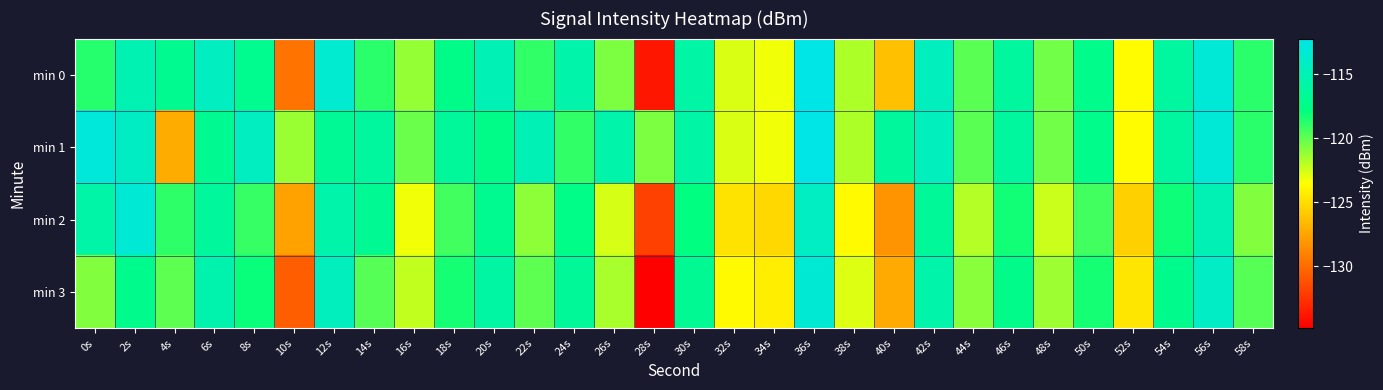

Rank the series by their maximum value, from lowest to highest.

min 3, min 2, min 0, min 1